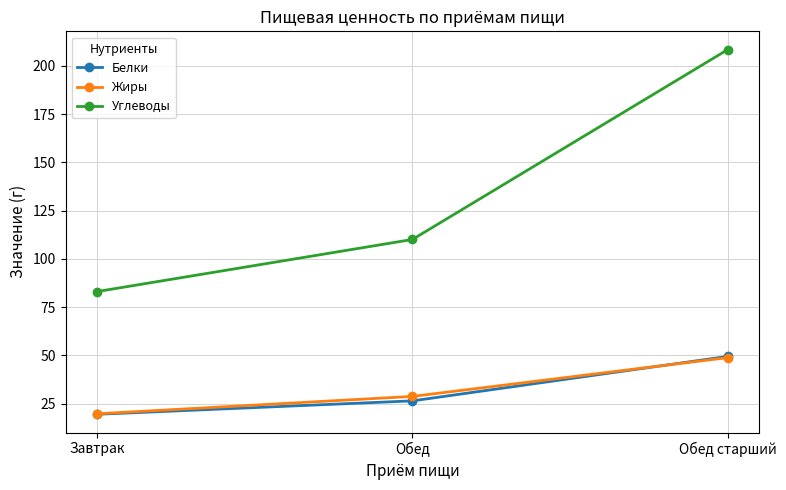

What is the smallest value displayed?

19.5